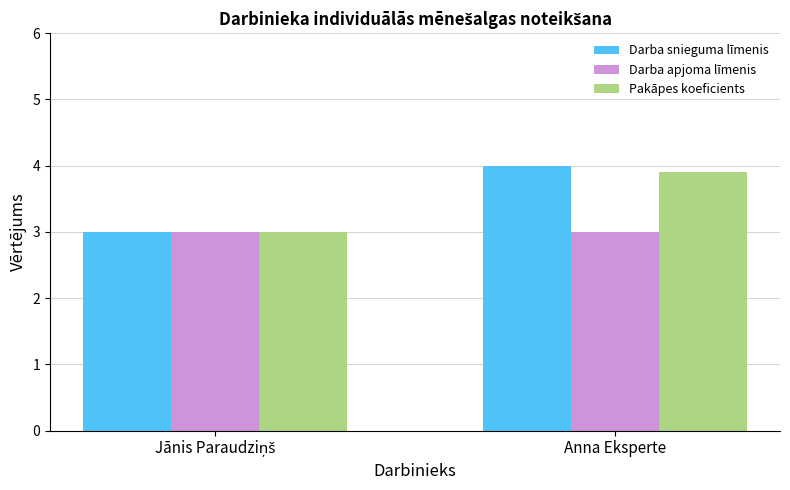

What is the greatest value displayed?

4.0